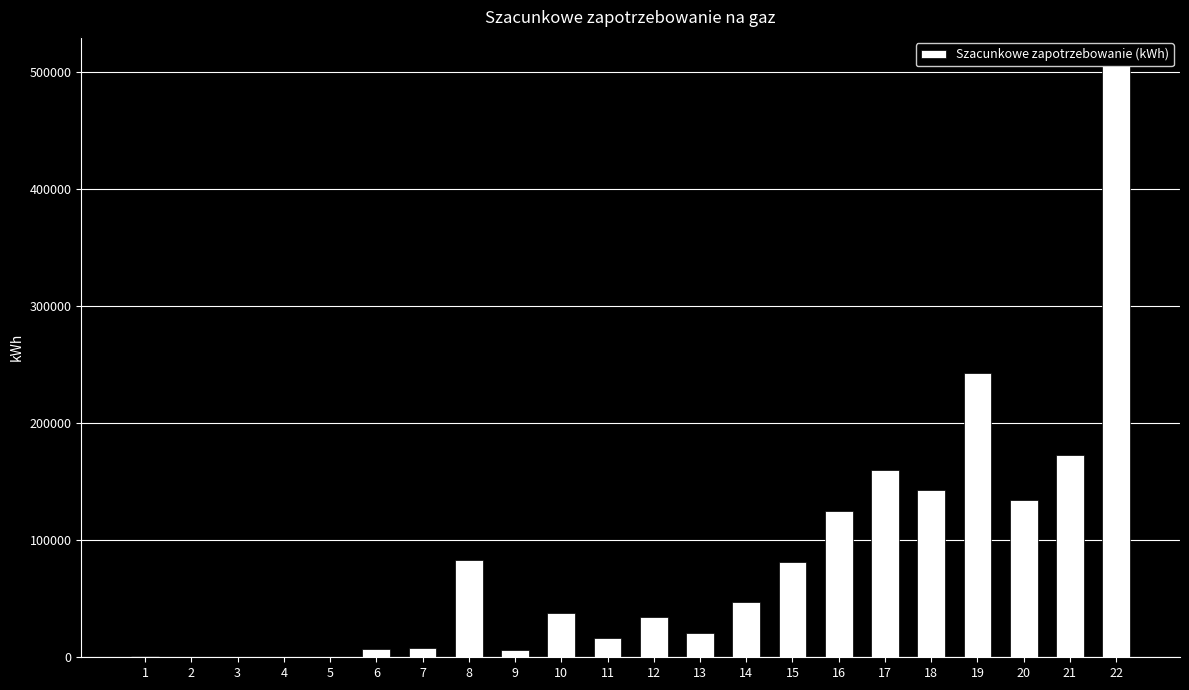

The value at 4 is 0. True or false?

True